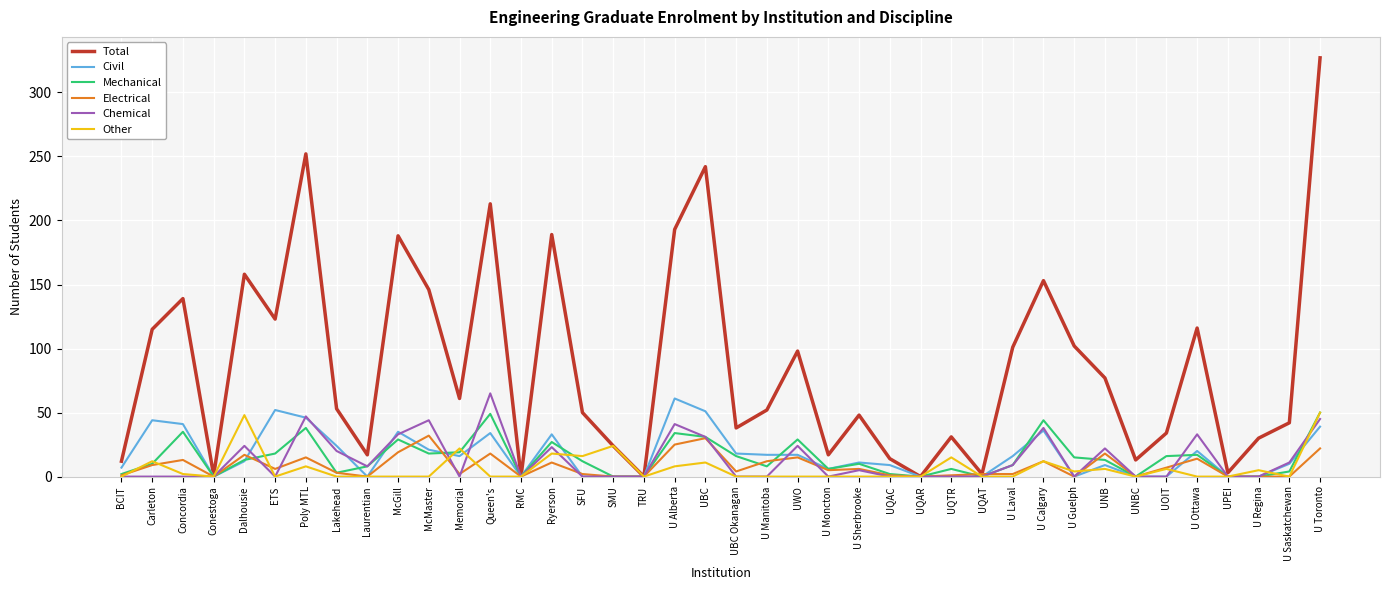

At which label does Total first exceed 53?

Carleton